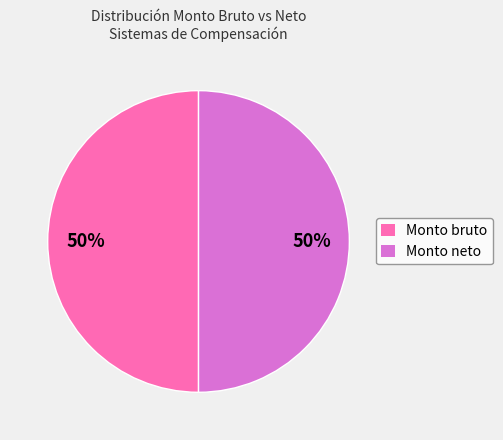

Combined, do Monto bruto and Monto neto account for over 50%?

Yes